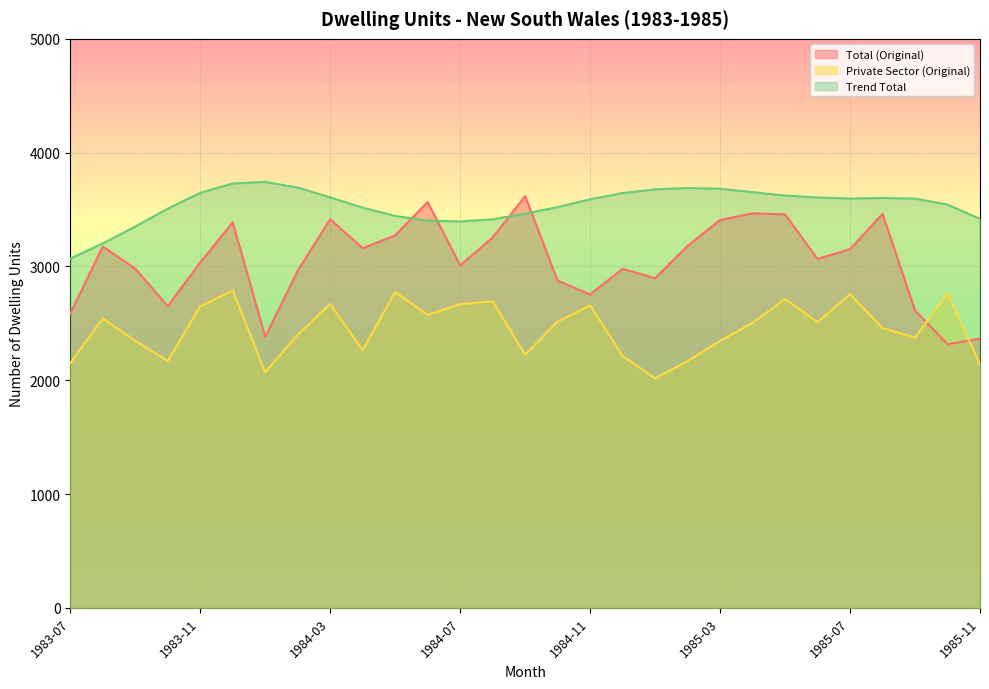

Reading left to right, what are all the values shown in this chart?

Total (Original): 2586	3174	2981	2651	3035	3387	2381	2962	3415	3160	3273	3566	3009	3254	3618	2875	2754	2979	2897	3180	3408	3467	3457	3066	3152	3462	2614	2316	2366
Private Sector (Original): 2151	2543	2346	2170	2650	2789	2069	2401	2670	2266	2776	2574	2668	2694	2224	2515	2657	2214	2017	2168	2346	2504	2714	2511	2757	2458	2375	2760	2140
Trend Total: 3069	3202	3351	3508	3647	3729	3743	3693	3607	3517	3444	3402	3396	3414	3464	3522	3590	3645	3677	3689	3683	3653	3623	3606	3597	3602	3596	3544	3418